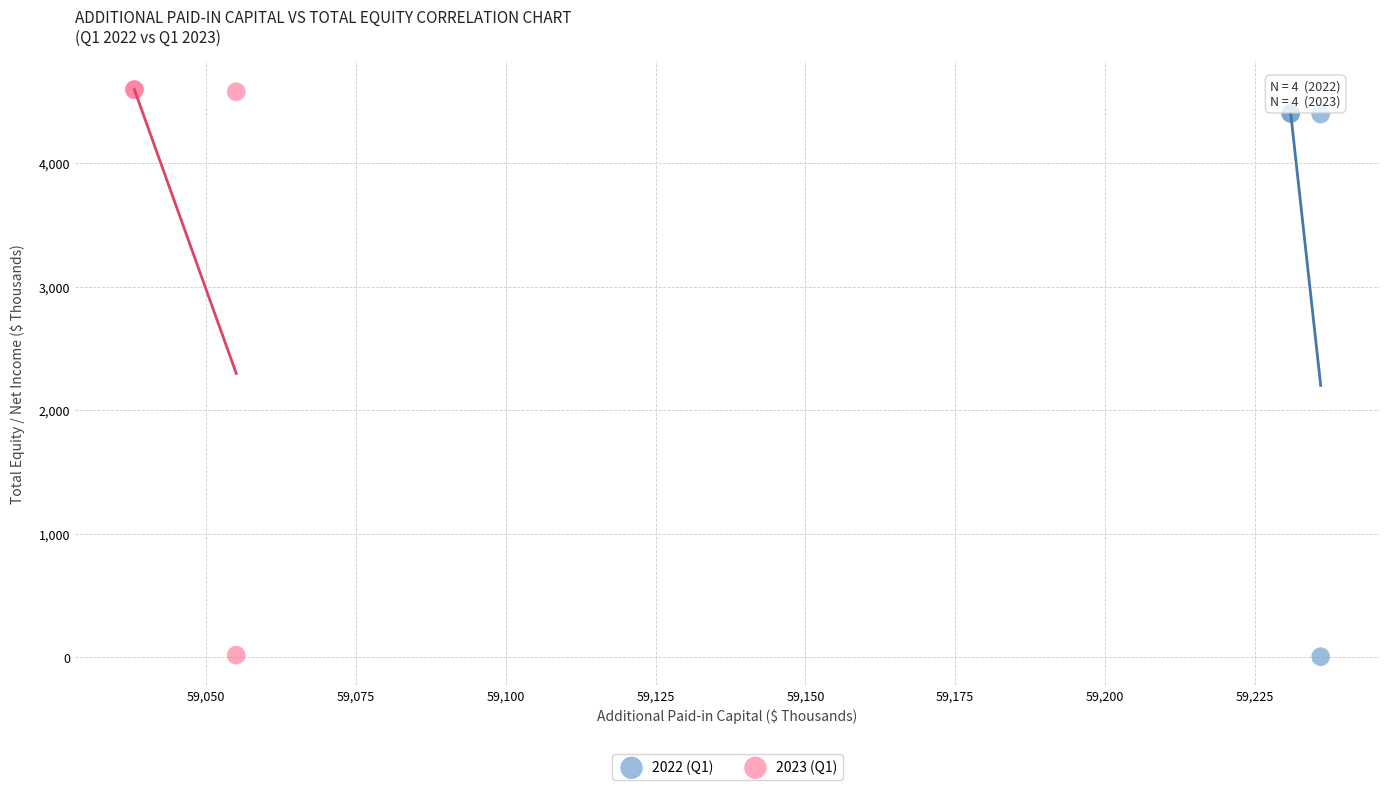

Which series has the widest spread of Y values?

2023 (Q1)